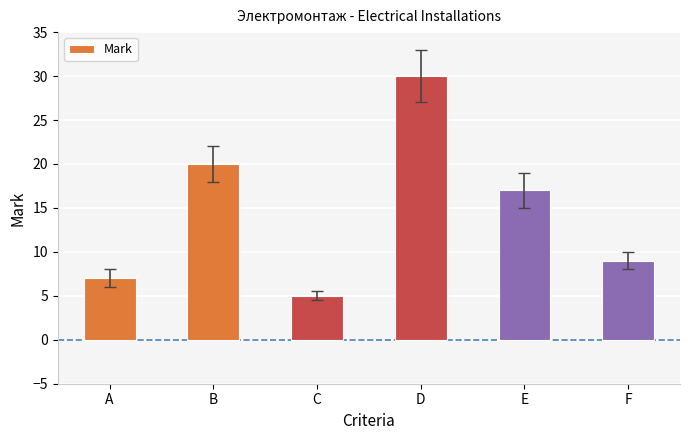

List the labels in order of value, largest first.

D, B, E, F, A, C